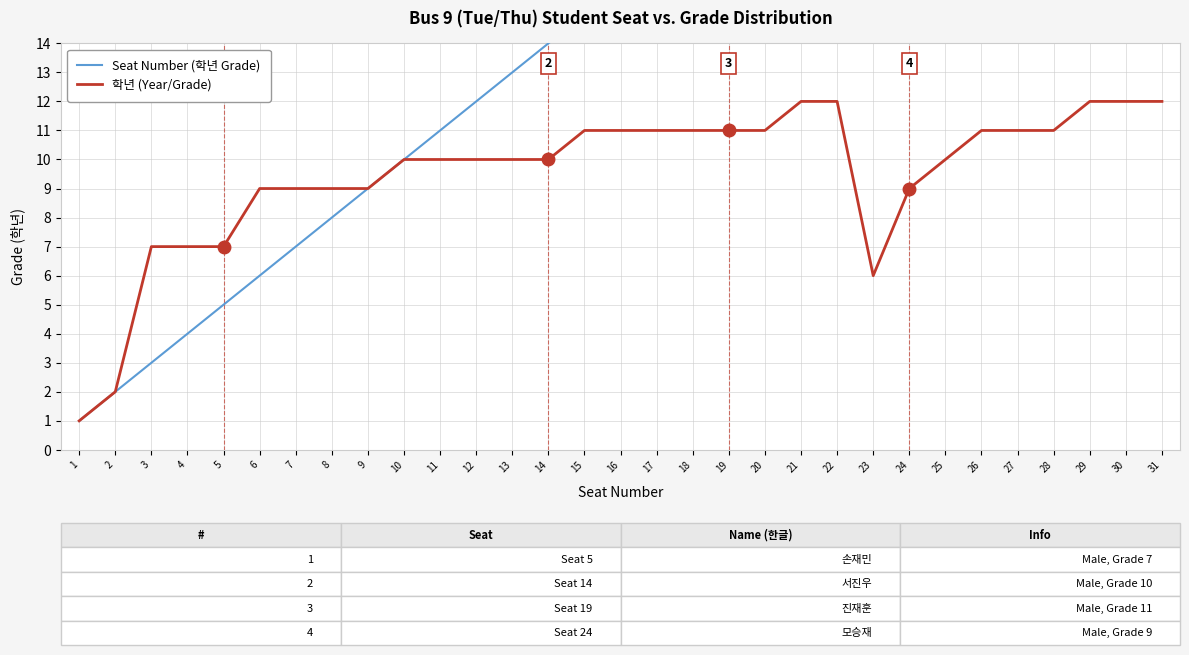

What is the sum of the 학년 (Year/Grade) values at 31 and 3?

19